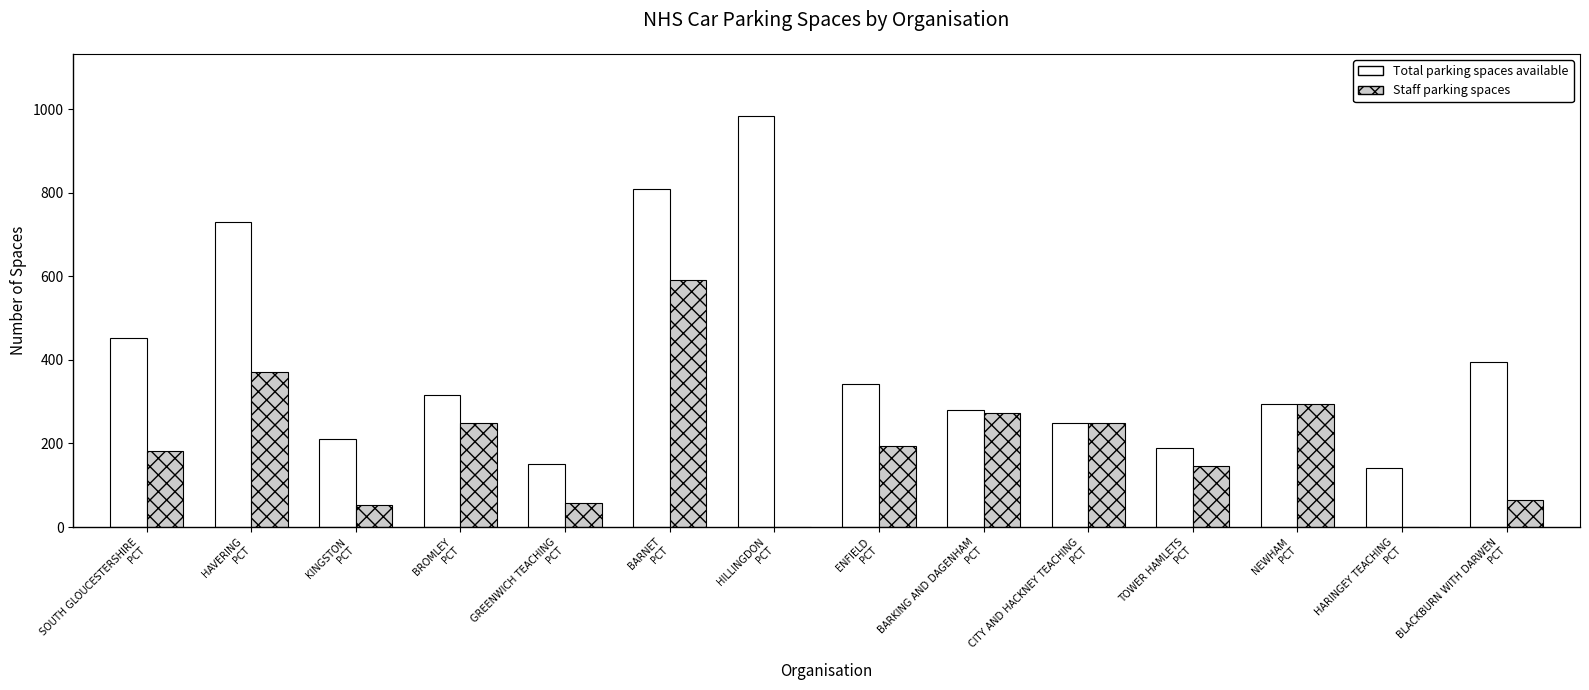

What is the sum of all Staff parking spaces values?

2725